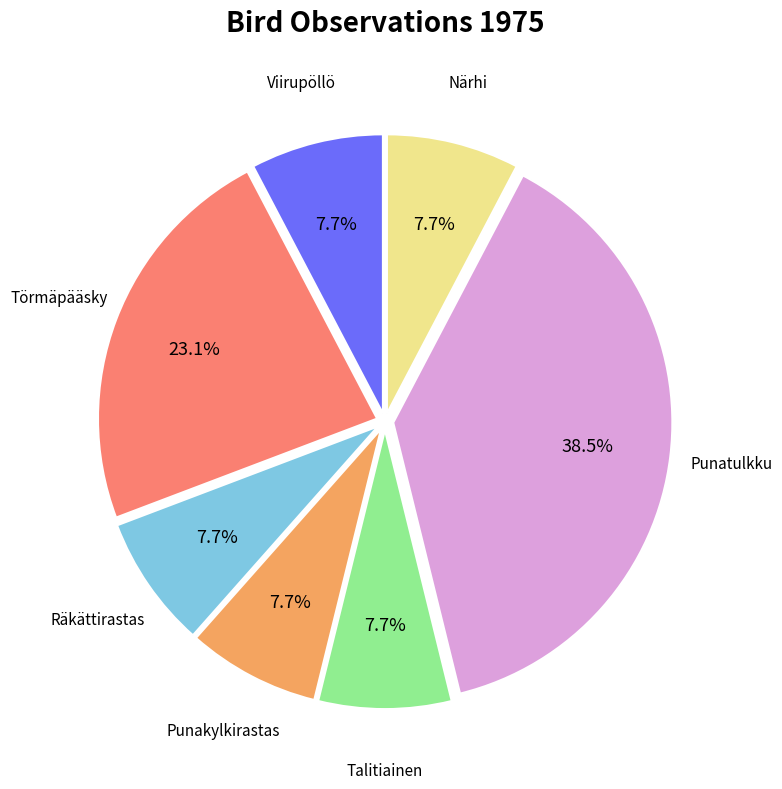

How many segments does this pie chart have?

7